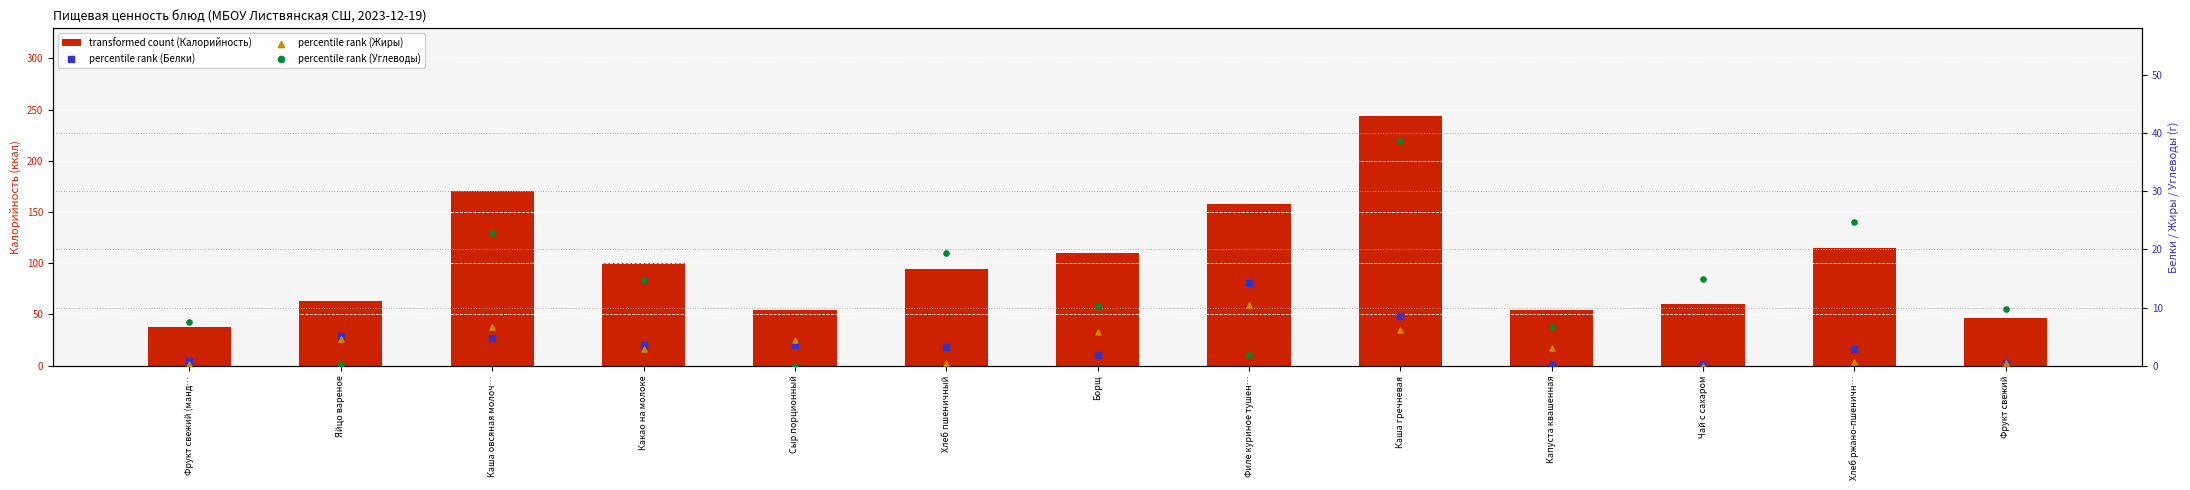

Which series has the widest spread of Y values?

transformed count (Калорийность)